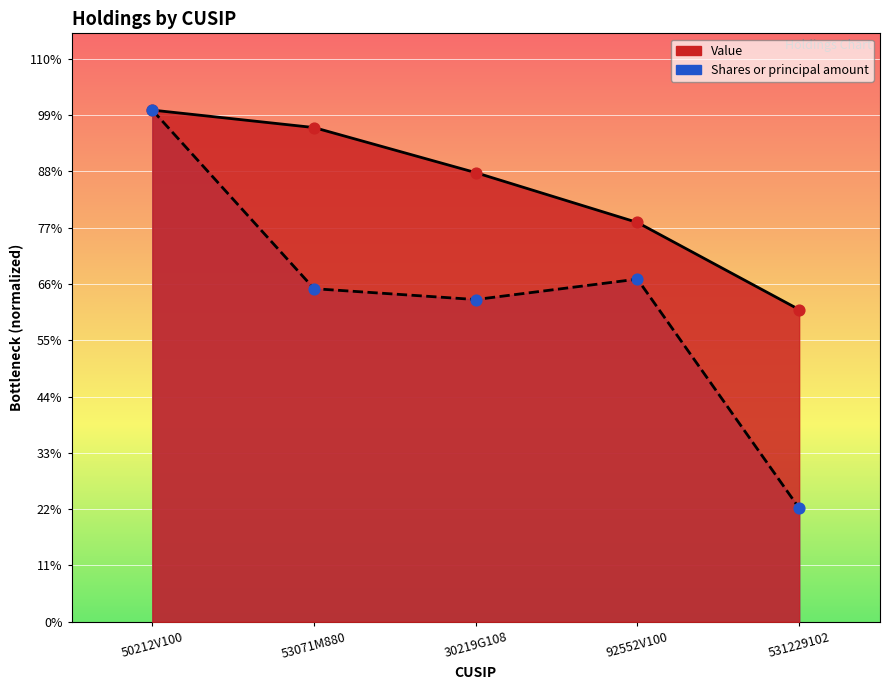

Which series has the largest Y range (max minus min)?

Shares or principal amount